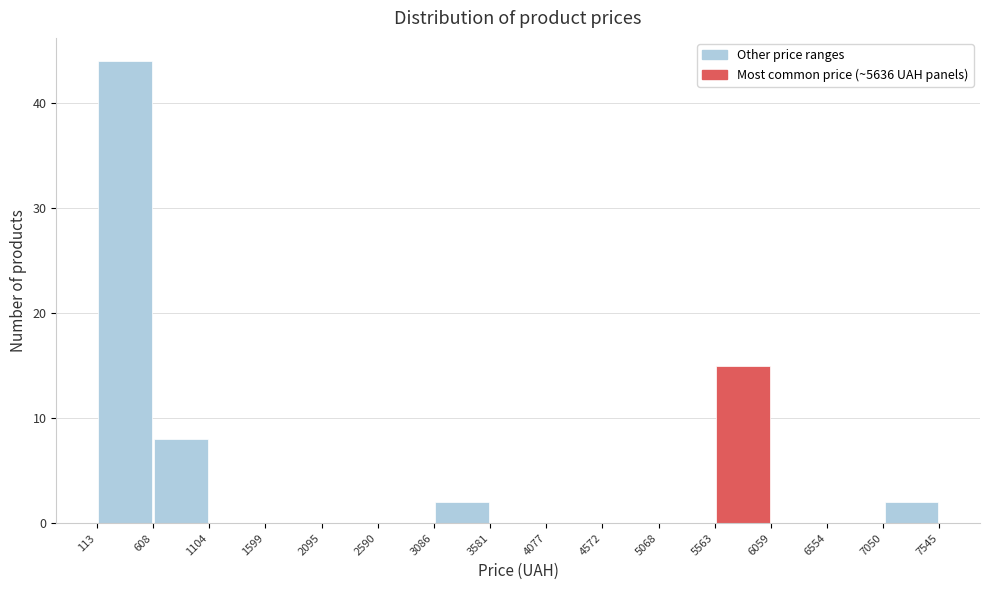

Over which range of the x-axis is the bar tallest?

113 to 608